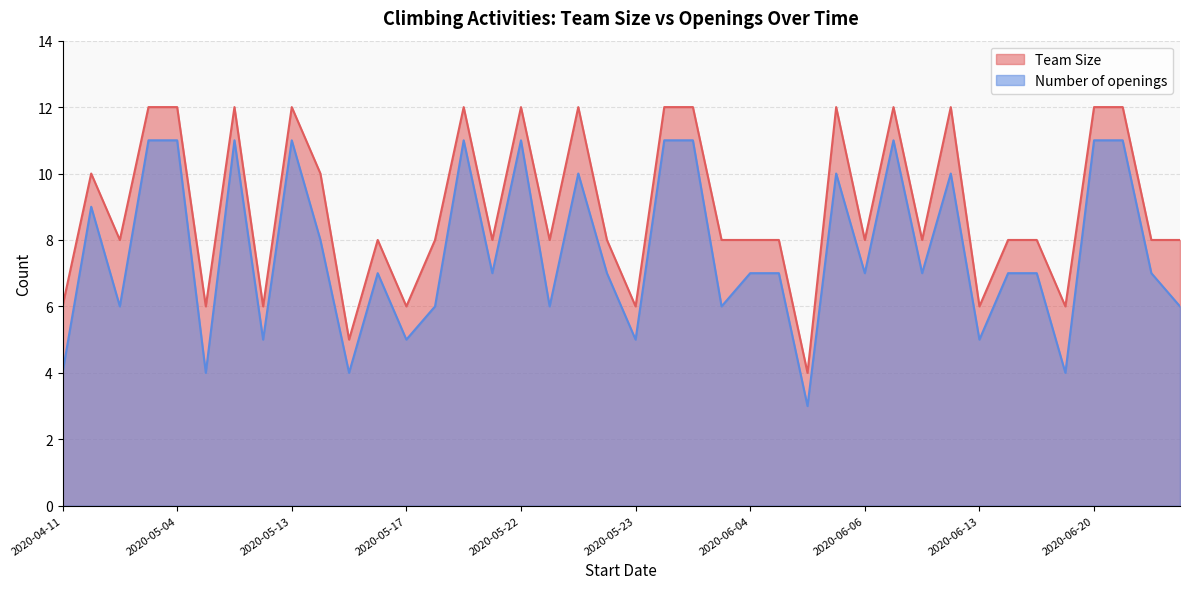

At 2020-06-26, list the series in order from largest to smallest.

Team Size, Number of openings